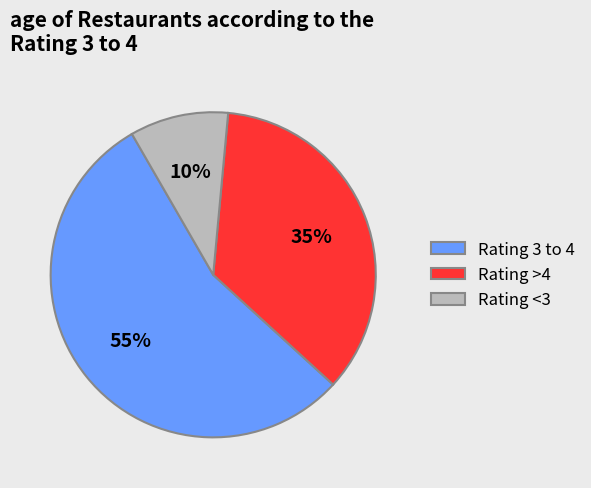

Is the sum of Rating >4 and Rating 3 to 4 greater than half?

Yes